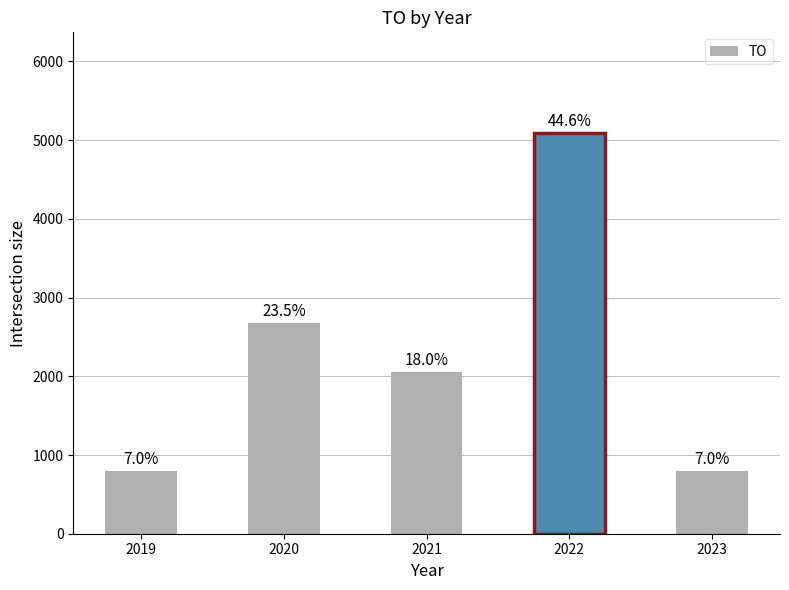

How many bars are there in total?

5